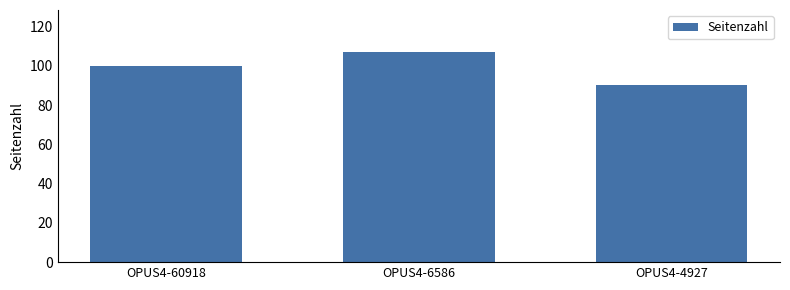

Are the bars grouped side by side (vs. stacked)?

No